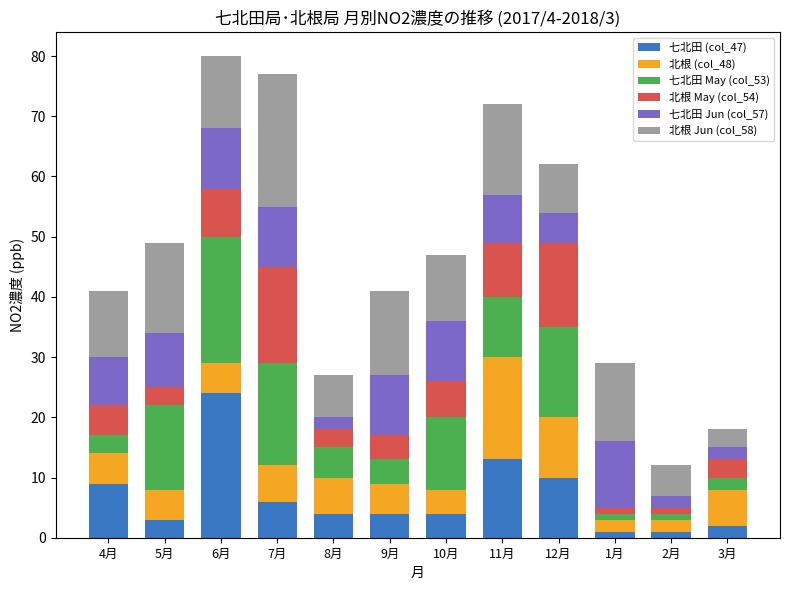

What are all the series names shown in the legend?

七北田 (col_47), 北根 (col_48), 七北田 May (col_53), 北根 May (col_54), 七北田 Jun (col_57), 北根 Jun (col_58)